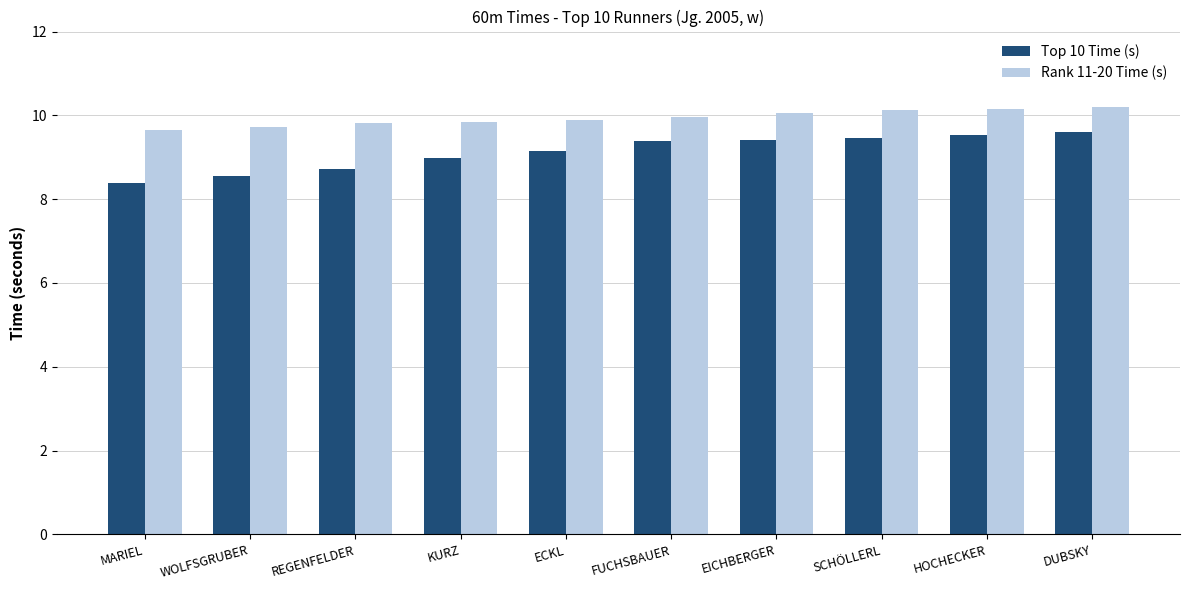

What is the lowest value of the Rank 11-20 Time (s) series?

9.7